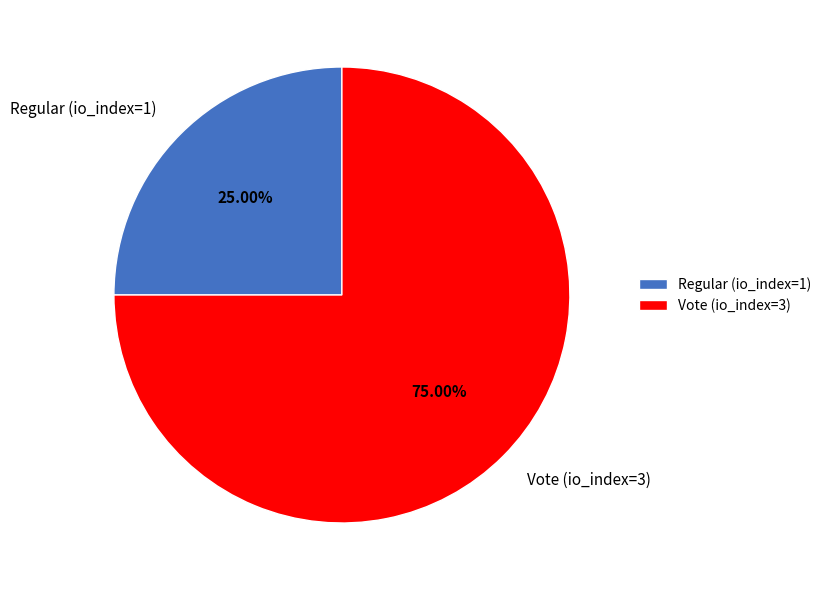

The Regular (io_index=1) slice represents 33% of the pie. True or false?

False